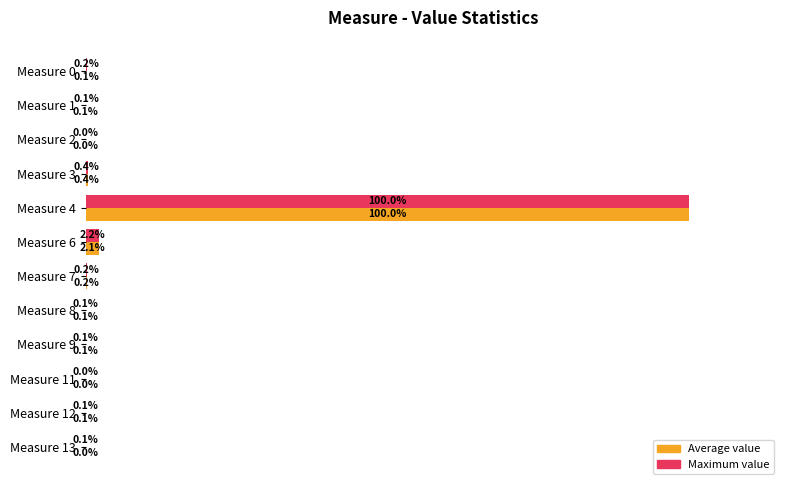

Which series has the largest total across all categories?

Maximum value